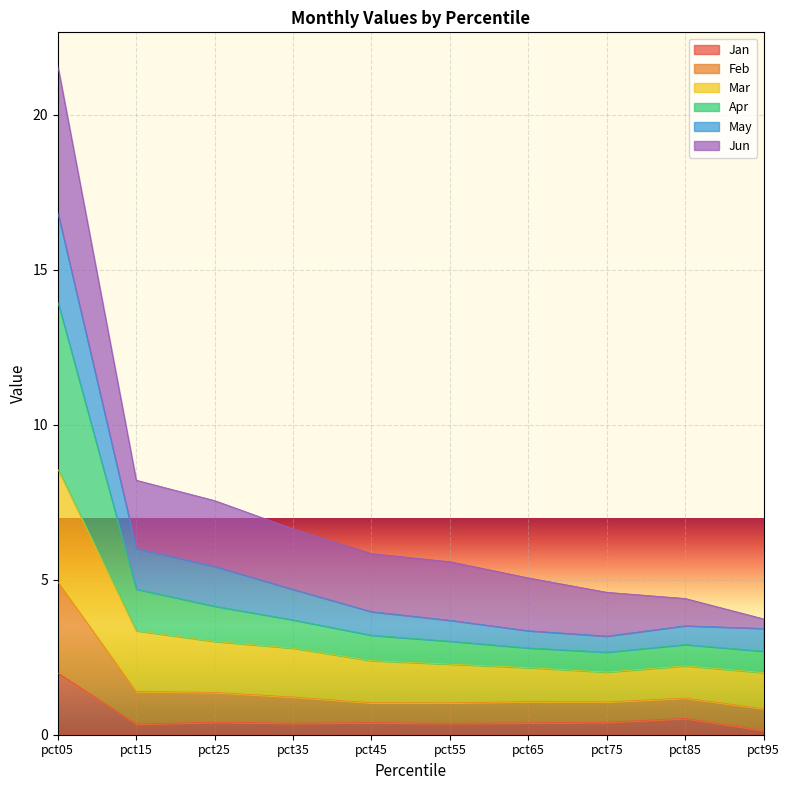

At which category does the chart reach its minimum across all series?

pct95